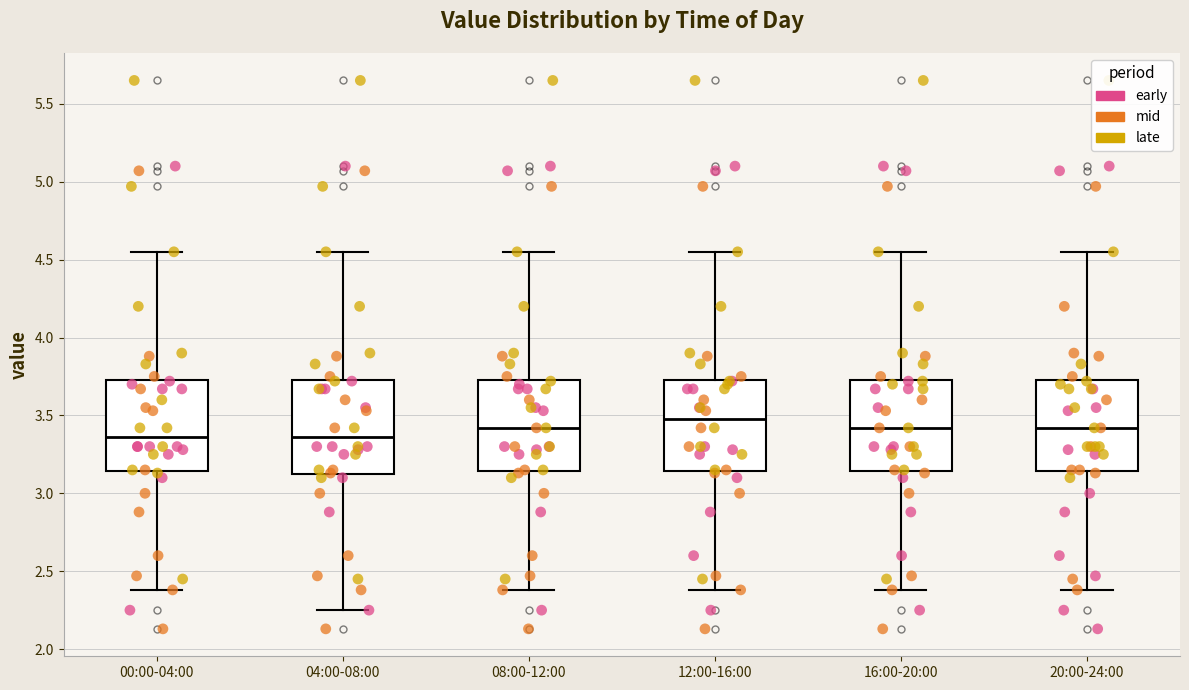

Reading left to right, read every box against the y-axis: the position of its median line, the range the box covers, and the ends of its whiskers. The values are not printed on the chart, so give them approximately, as read against the axis.

00:00-04:00: median 3.35, box 3.15 to 3.75, whiskers 2.40 to 4.55
04:00-08:00: median 3.35, box 3.10 to 3.75, whiskers 2.25 to 4.55
08:00-12:00: median 3.40, box 3.15 to 3.75, whiskers 2.40 to 4.55
12:00-16:00: median 3.50, box 3.15 to 3.75, whiskers 2.40 to 4.55
16:00-20:00: median 3.40, box 3.15 to 3.75, whiskers 2.40 to 4.55
20:00-24:00: median 3.40, box 3.15 to 3.75, whiskers 2.40 to 4.55